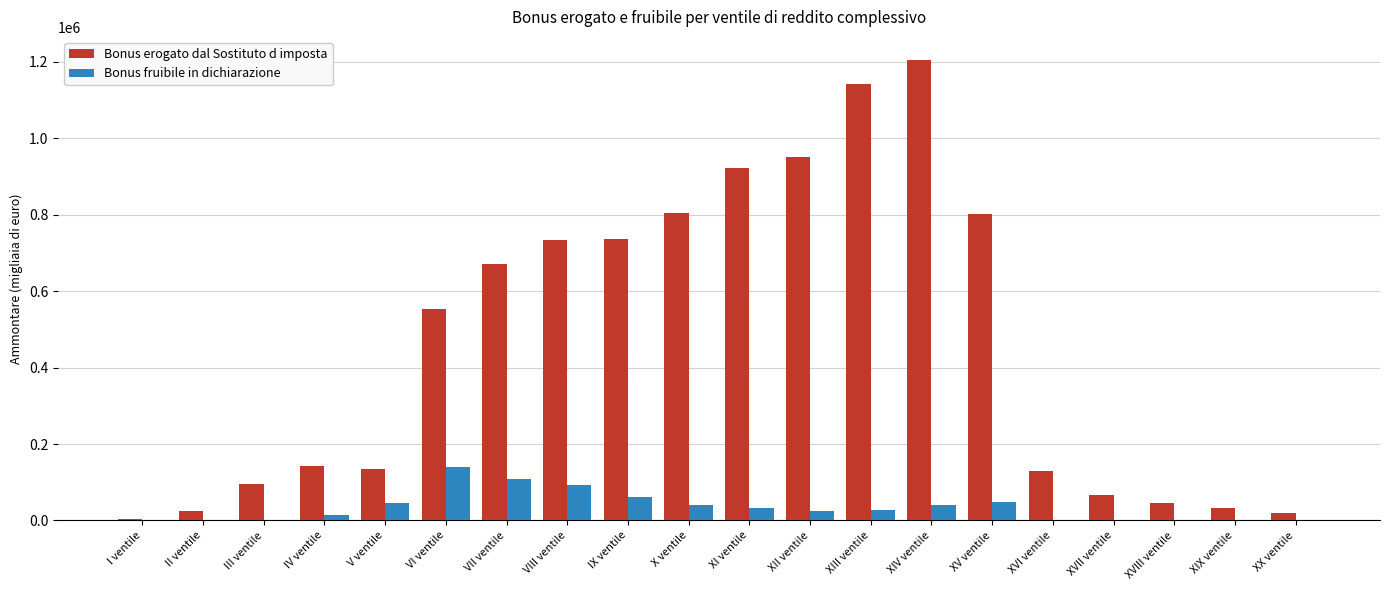

What is the spread (max minus min) of values at XVI ventile?

127722